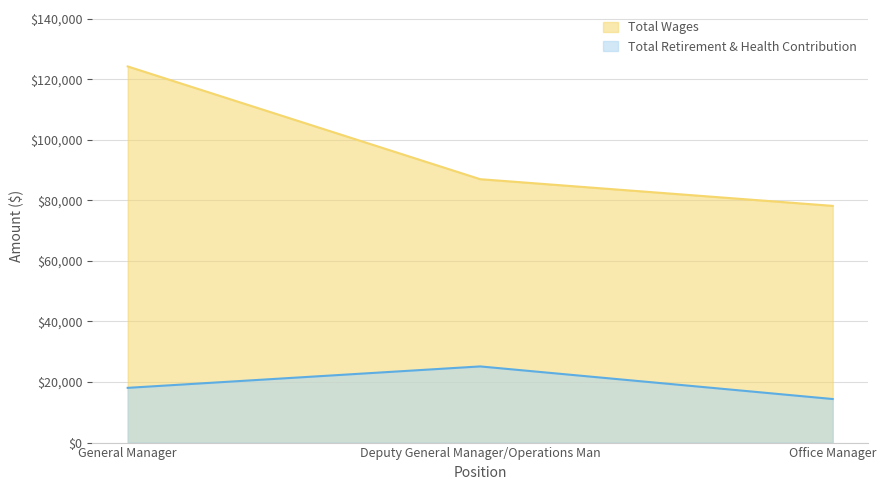

The Total Retirement & Health Contribution series shows 18073 at General Manager. True or false?

True